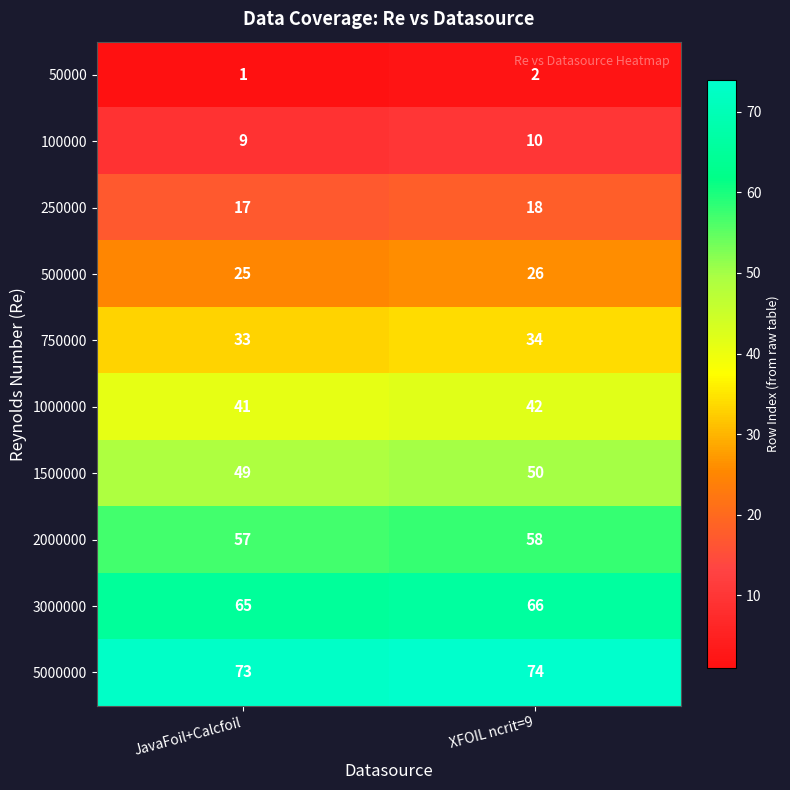

Where is 100000 nearest to the value 9?

JavaFoil+Calcfoil